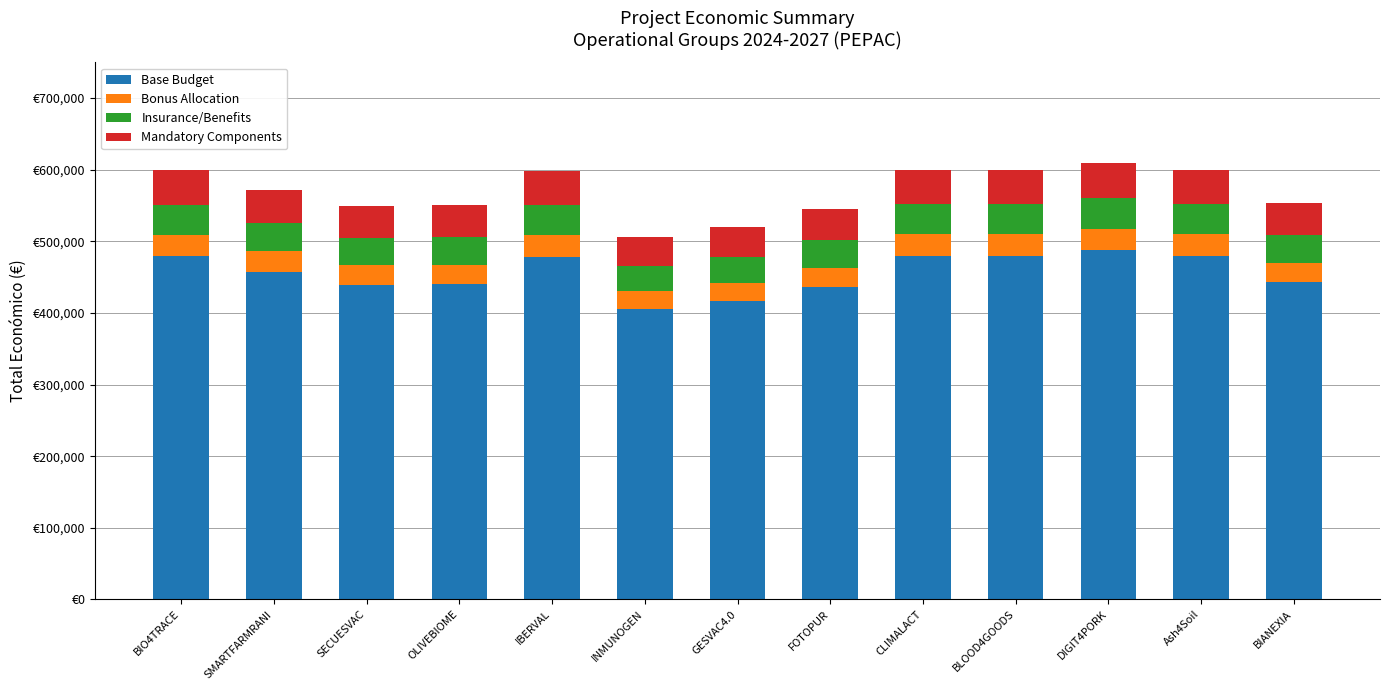

What are all the series names shown in the legend?

Base Budget, Bonus Allocation, Insurance/Benefits, Mandatory Components